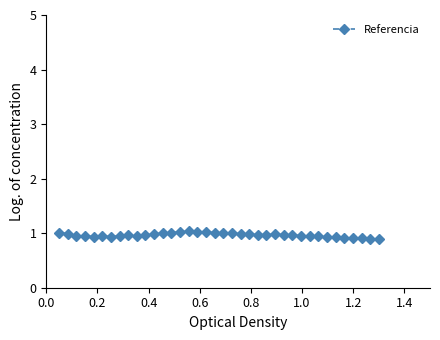

What is the value of the 31st point from the left?

0.9